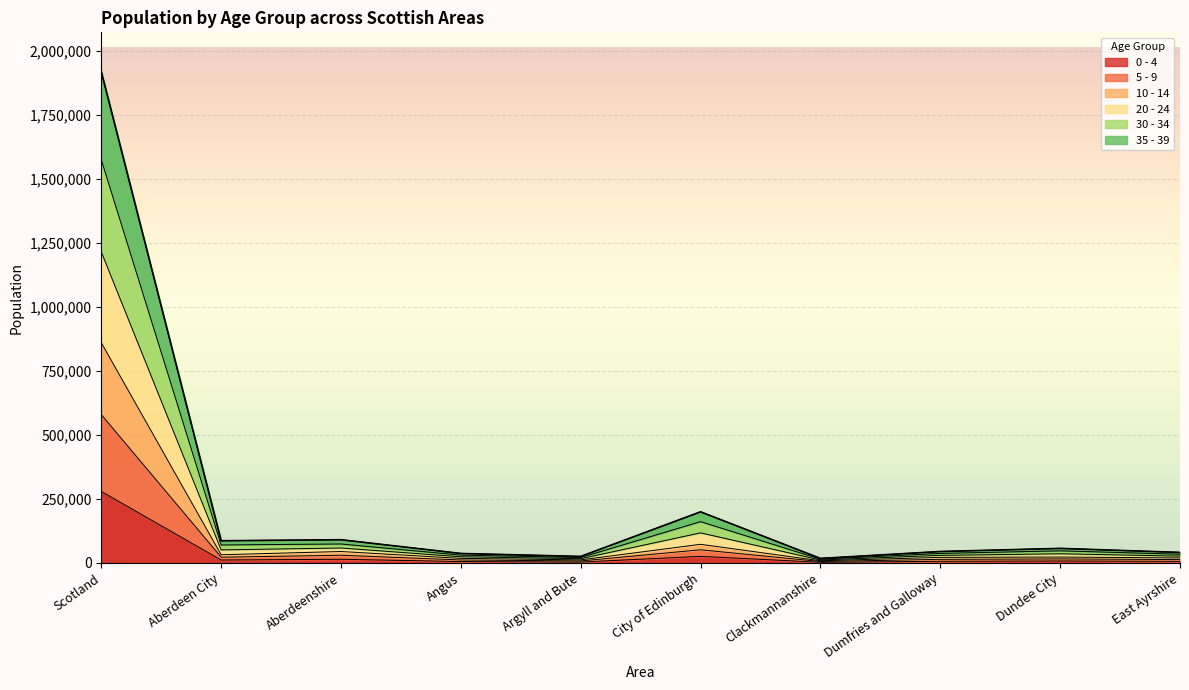

Which series has the largest range (max minus min)?

20 - 24